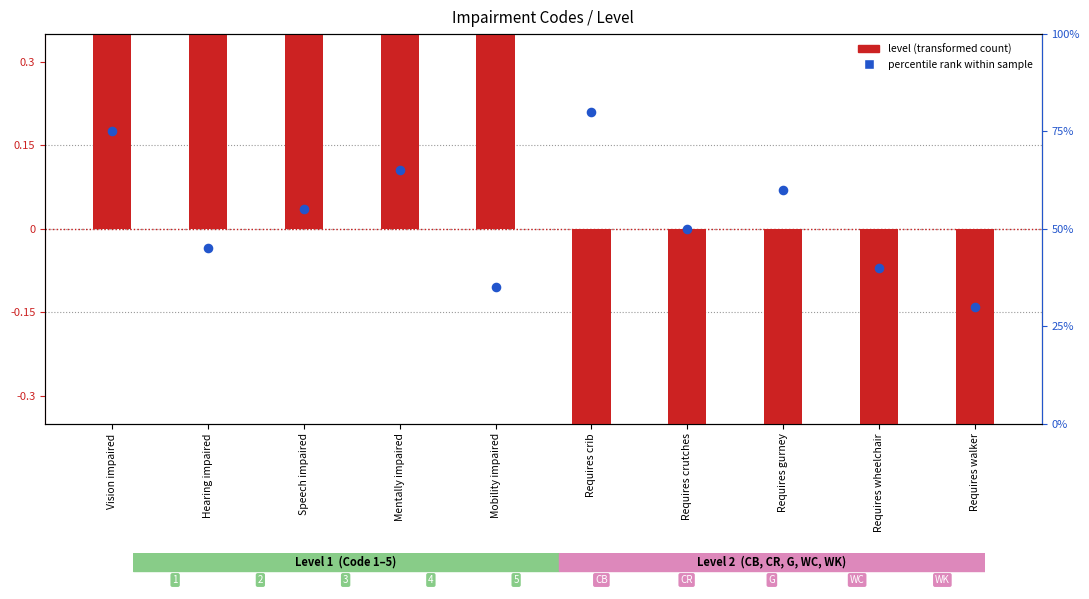

Which series contains the lowest Y value?

level (transformed)